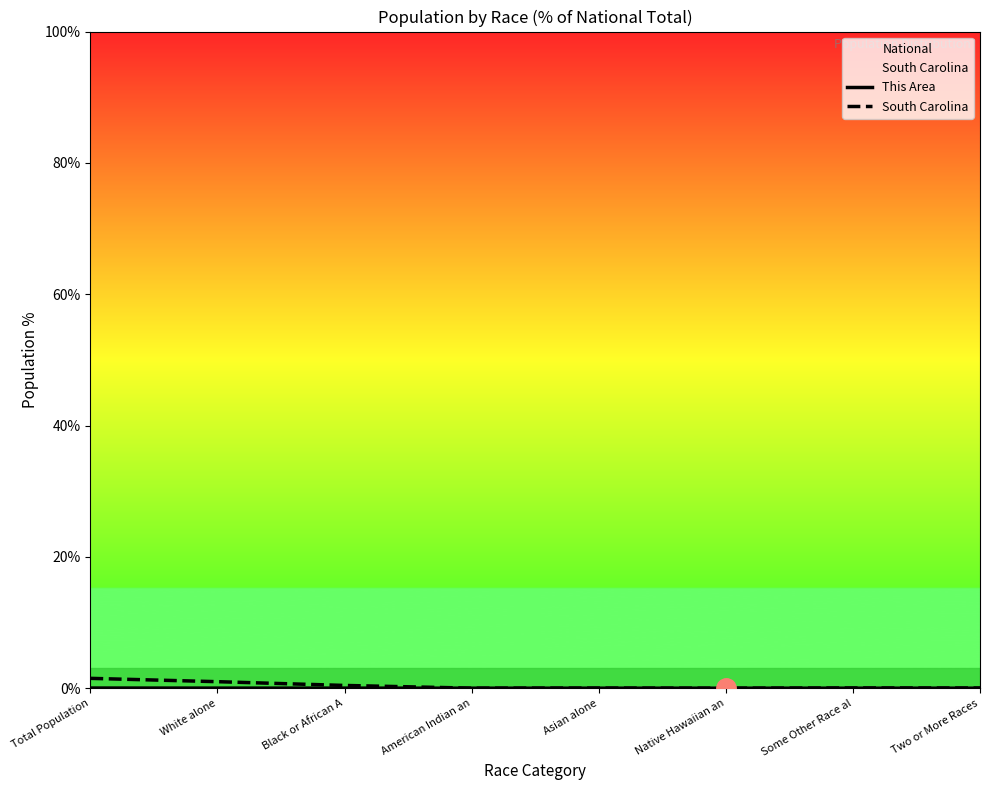

Reading left to right, what are all the values shown in this chart?

This Area: 0.0	0.0	0.0	0.0	0.0	0.0	0.0	0.0
South Carolina: 1.5	1.0	0.4	0.0	0.0	0.0	0.0	0.0